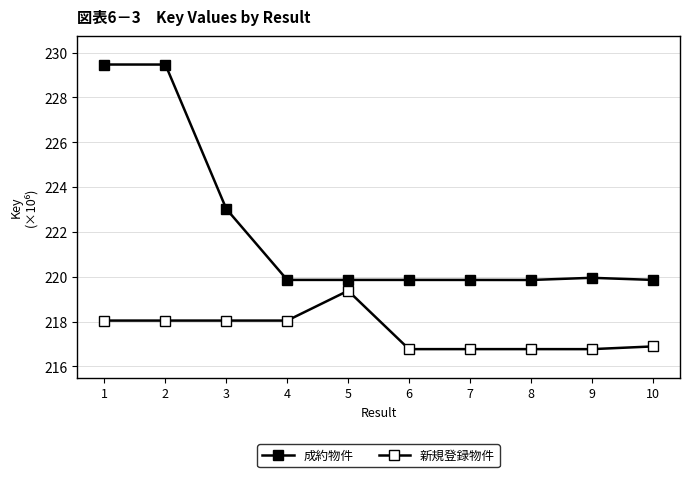

Which category has the lowest value in the 新規登録物件 series?

9